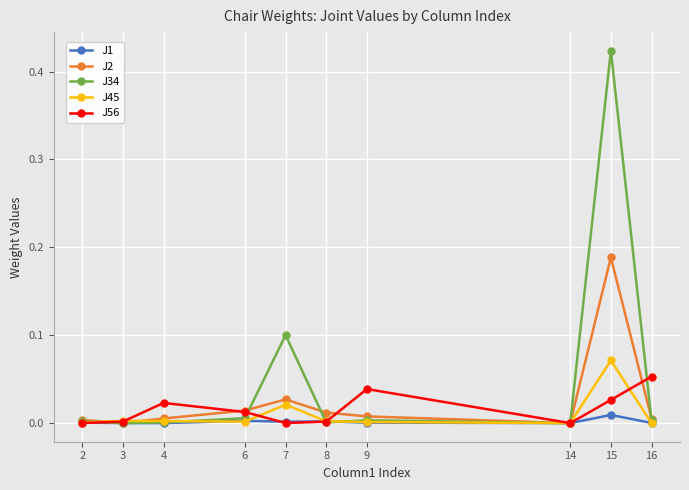

Does the chart have visible grid lines?

Yes